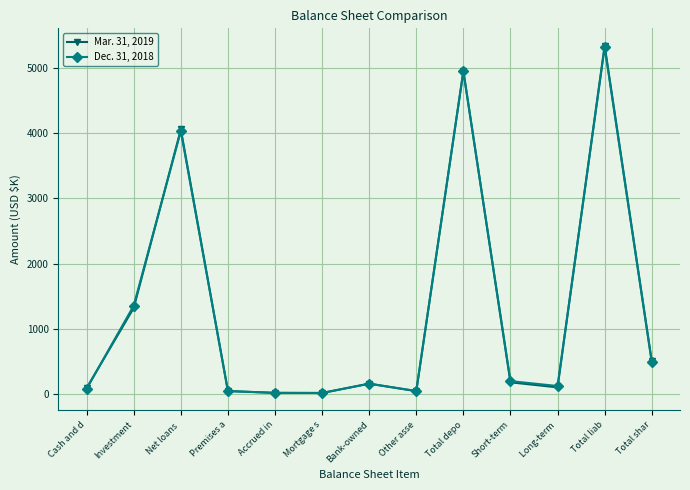

True or false: Dec. 31, 2018 has more than 0 points higher than both neighbors.

True